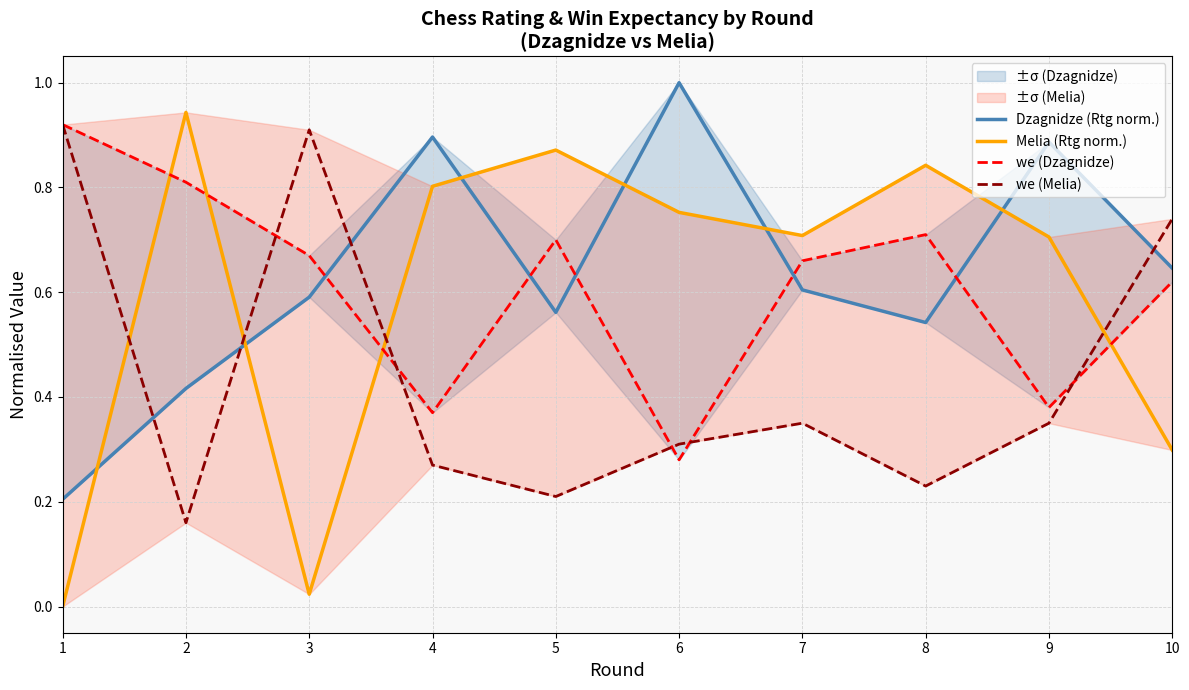

Is it true that we (Melia) equals 0.2 at 2?

True